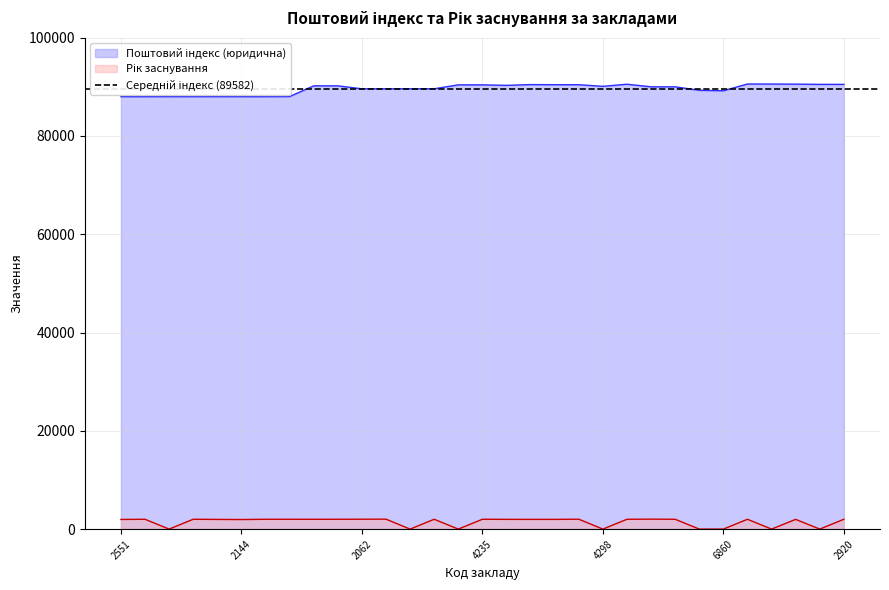

How many lines are shown in the chart?

2